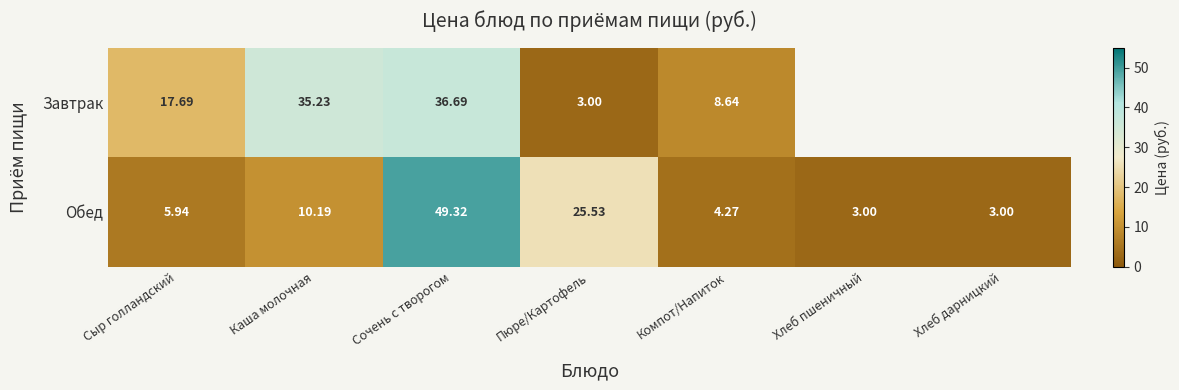

Between Пюре/Картофель and Компот/Напиток, which series saw the biggest shift?

Обед